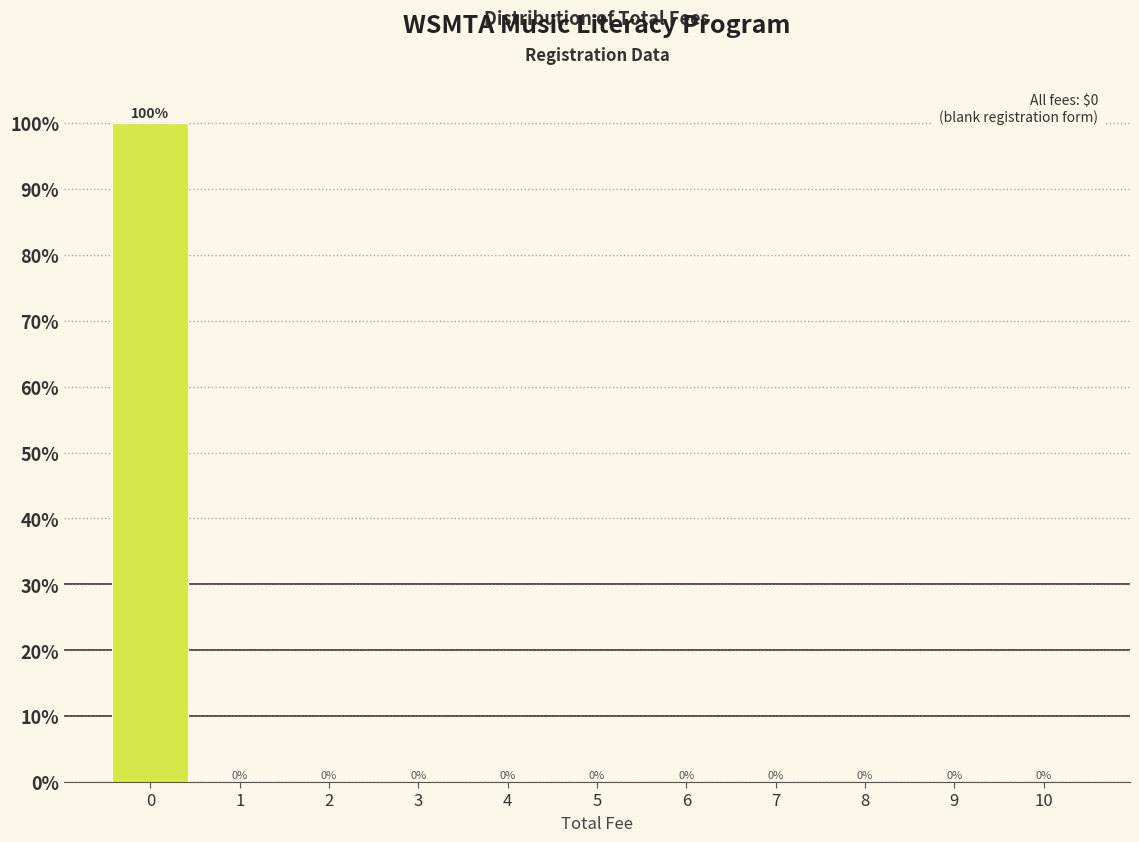

Reading right to left, transcribe all the data shown in this chart.

10=0	9=0	8=0	7=0	6=0	5=0	4=0	3=0	2=0	1=0	0=100